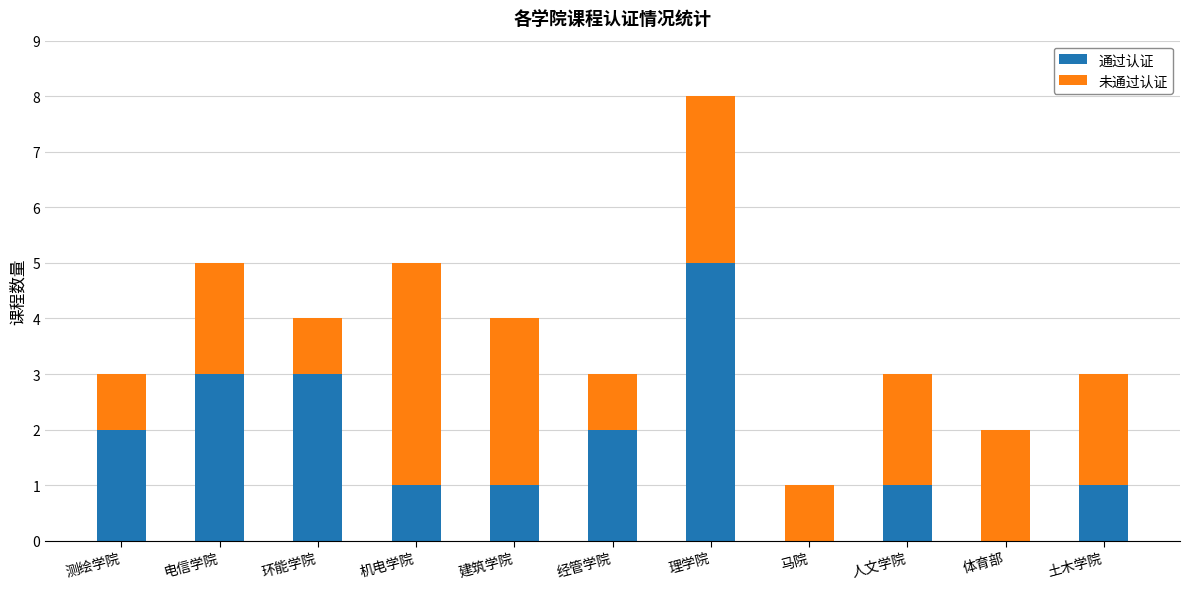

Are the bars horizontal?

No